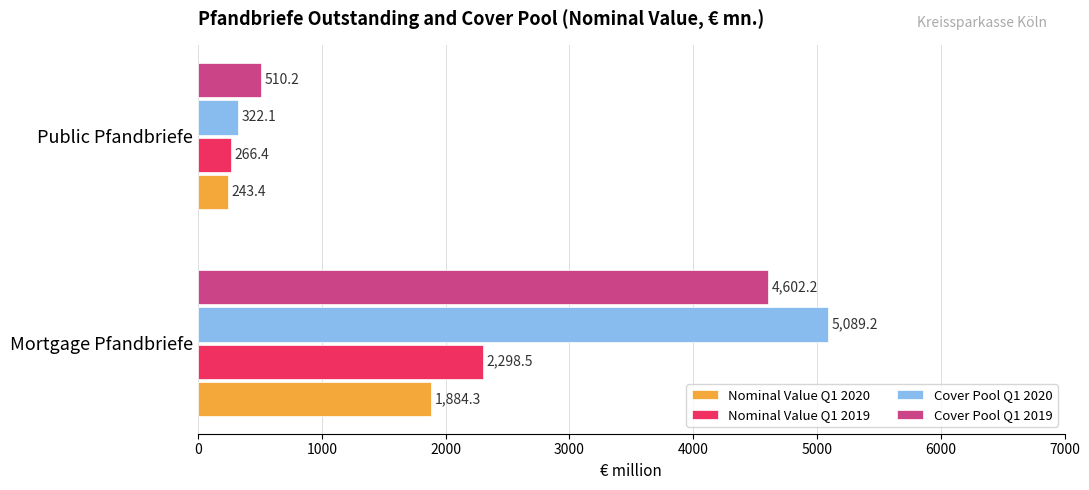

How many data points in Cover Pool Q1 2019 are less than 4602?

1